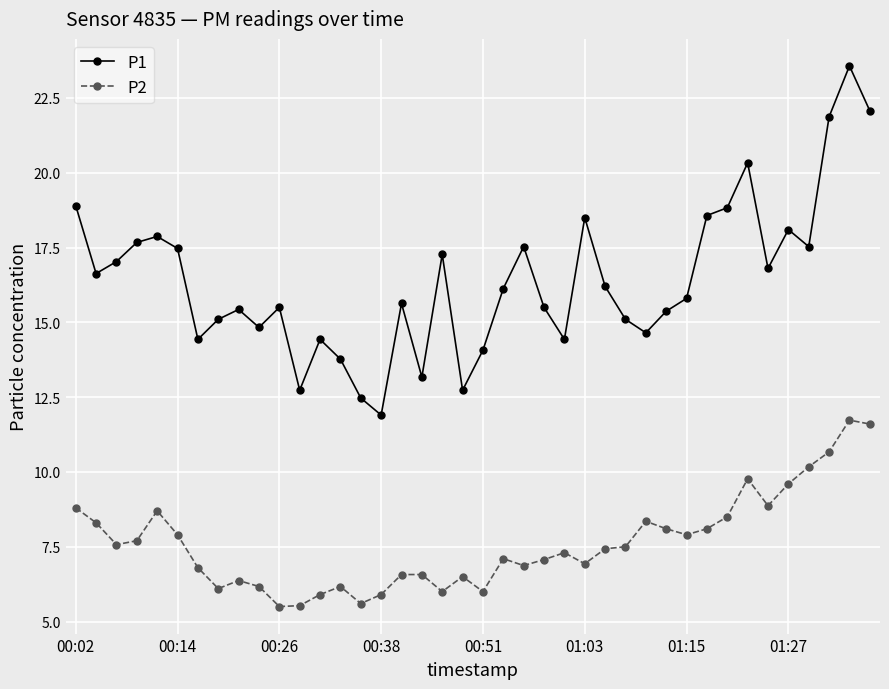

What is the difference between the maximum and minimum values in the P1 series?

11.7